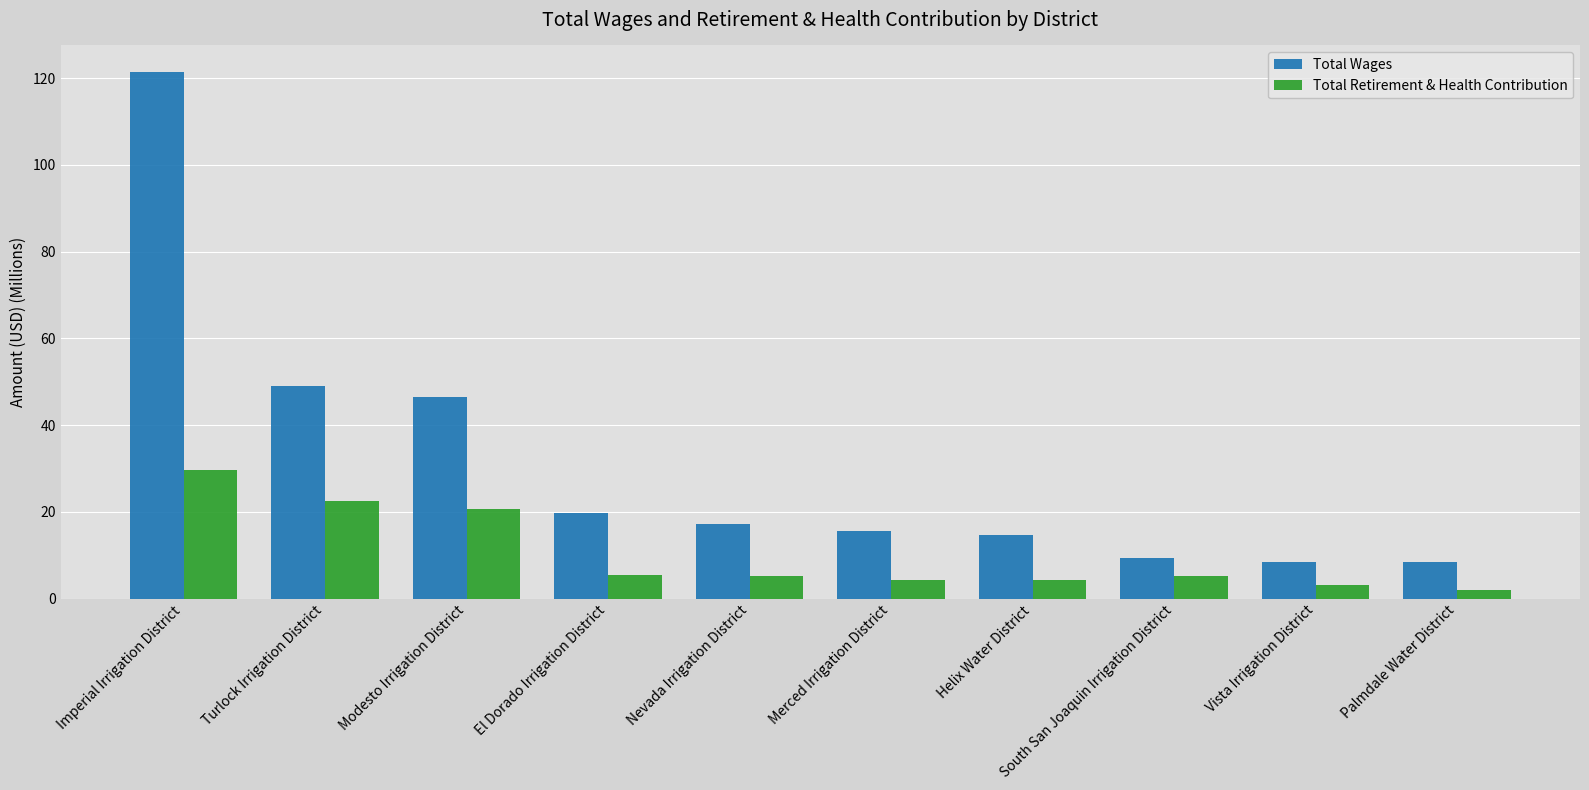

What is the difference between the highest and lowest values at Palmdale Water District?

6.5